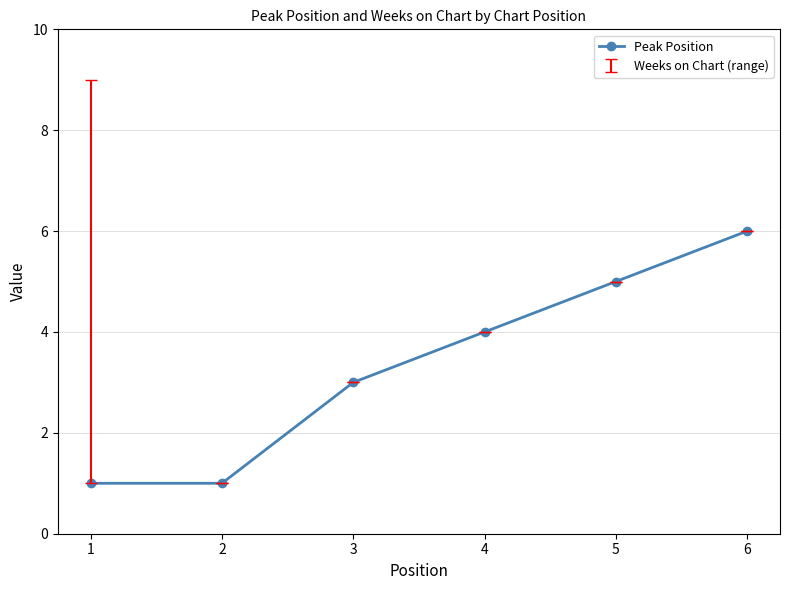

True or false: the data has more than 1 interior local peaks.

False